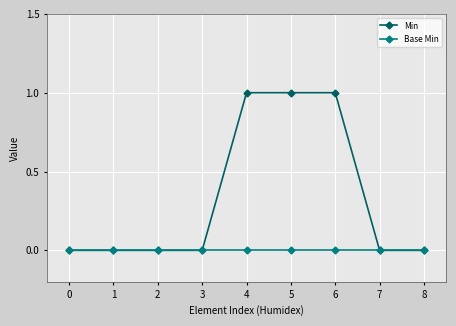

Reading right to left, list all the values displayed in this chart.

Min: 8=0	7=0	6=1	5=1	4=1	3=0	2=0	1=0	0=0
Base Min: 8=0	7=0	6=0	5=0	4=0	3=0	2=0	1=0	0=0